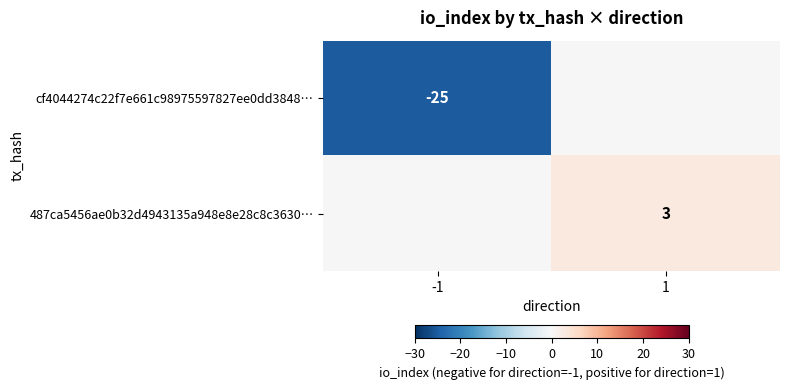

Is the value of 487ca5456ae0b32d4943135a948e8e28c8c3630… at 1 greater than the value of cf4044274c22f7e661c98975597827ee0dd3848… at -1?

Yes